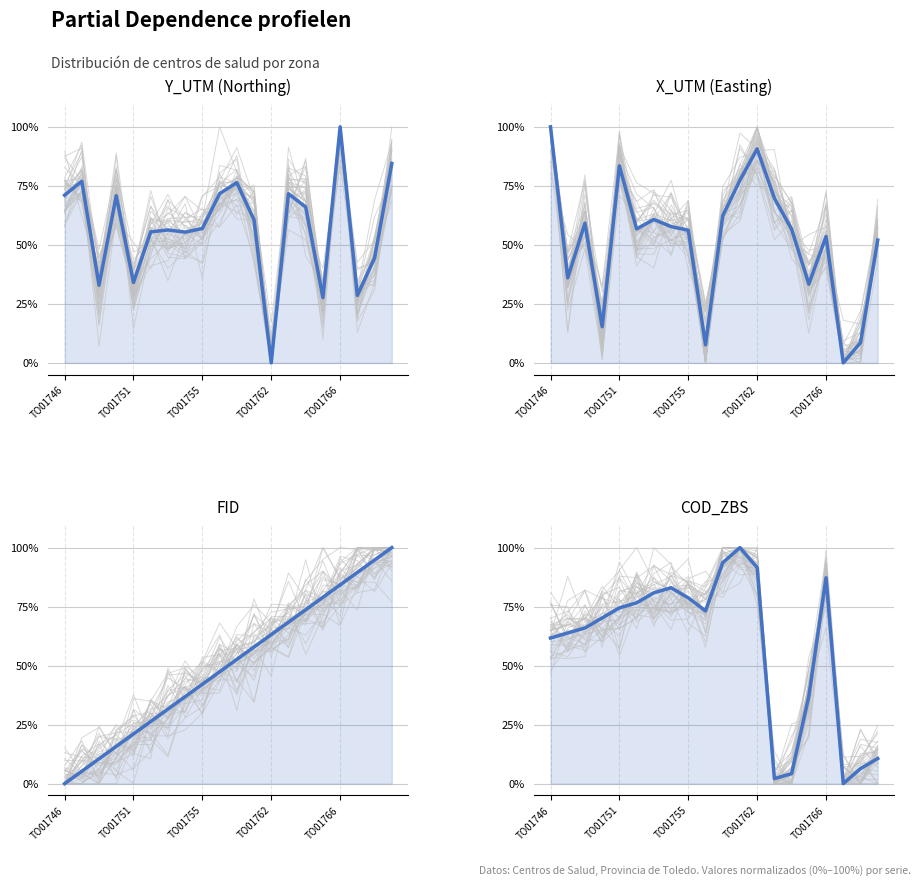

True or false: X_UTM (Easting) has a value of 0.2 at 15.

False